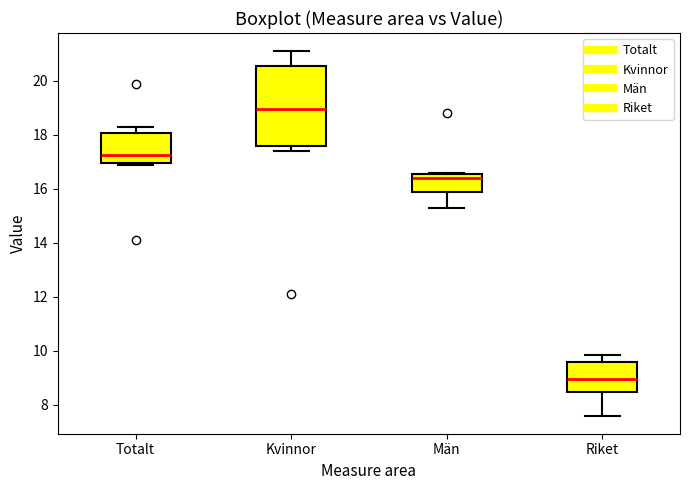

Which box's median line is the highest?

Kvinnor